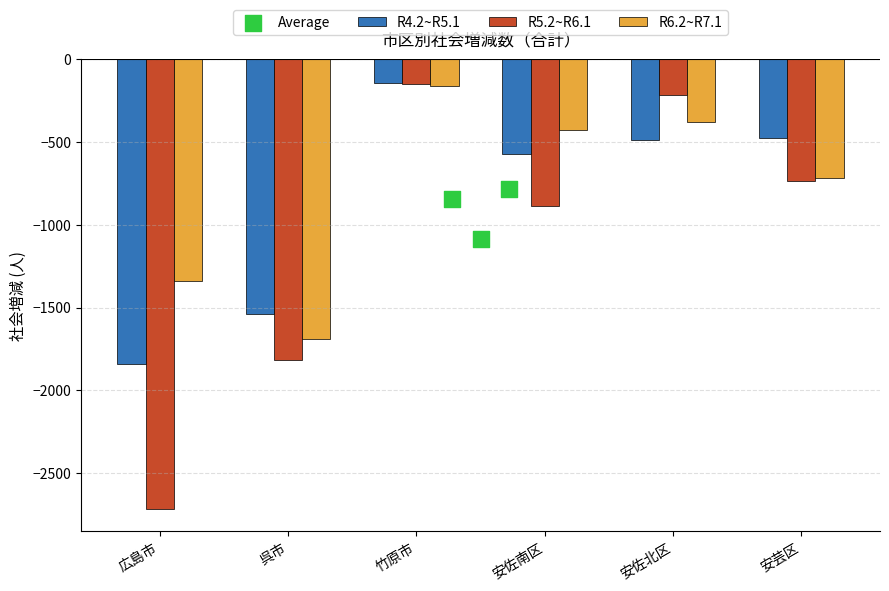

The value of R6.2~R7.1 at 安佐北区 is -611. True or false?

False